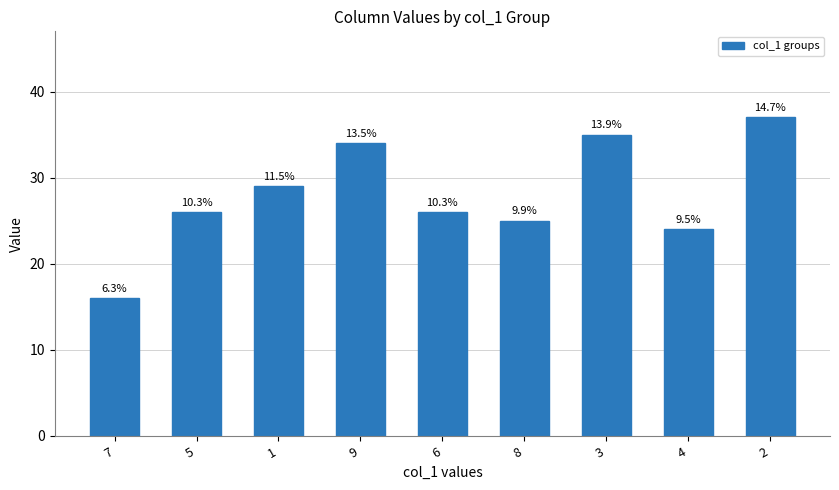

The value at 3 is 35. True or false?

True